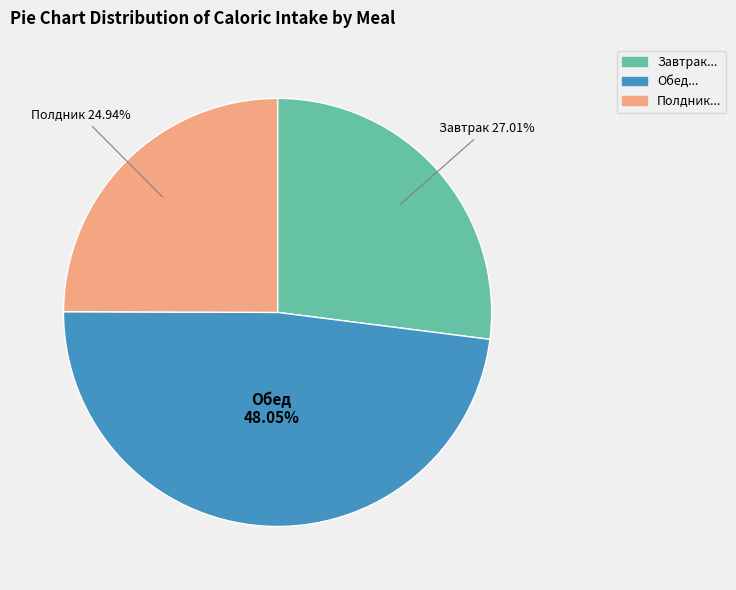

Is there a majority slice in this chart?

No